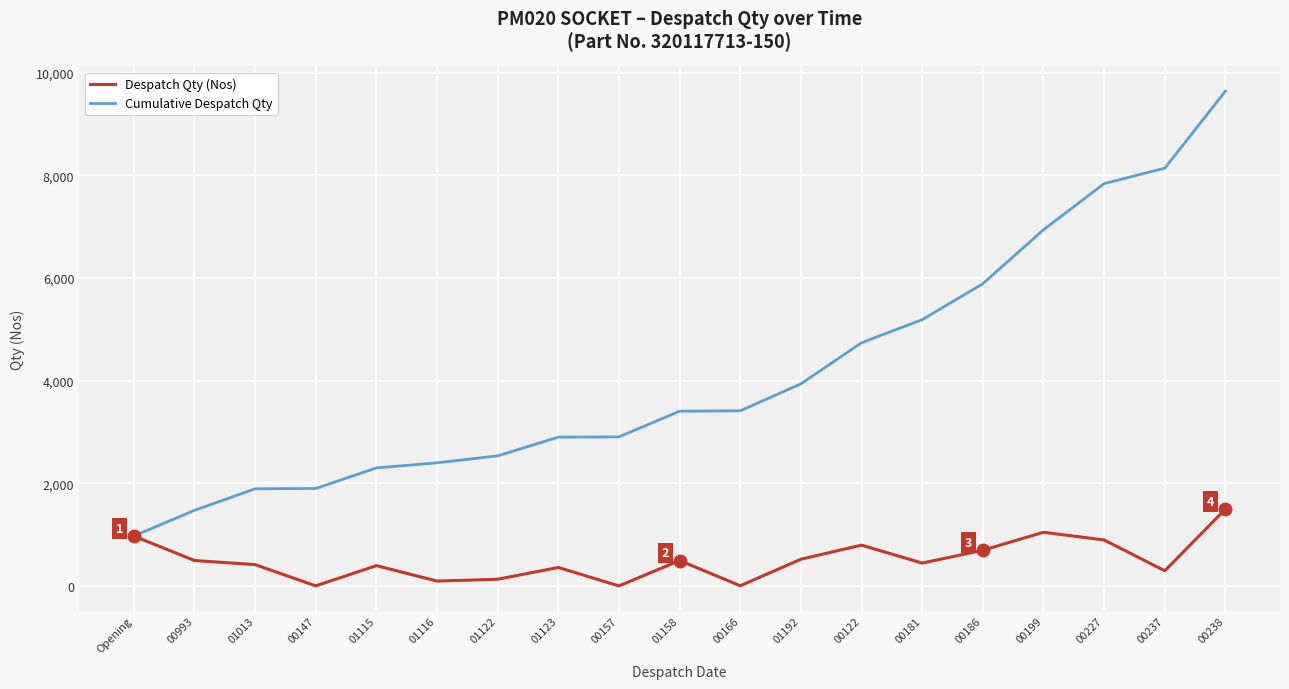

What is the average value of the Despatch Qty (Nos) series?

507